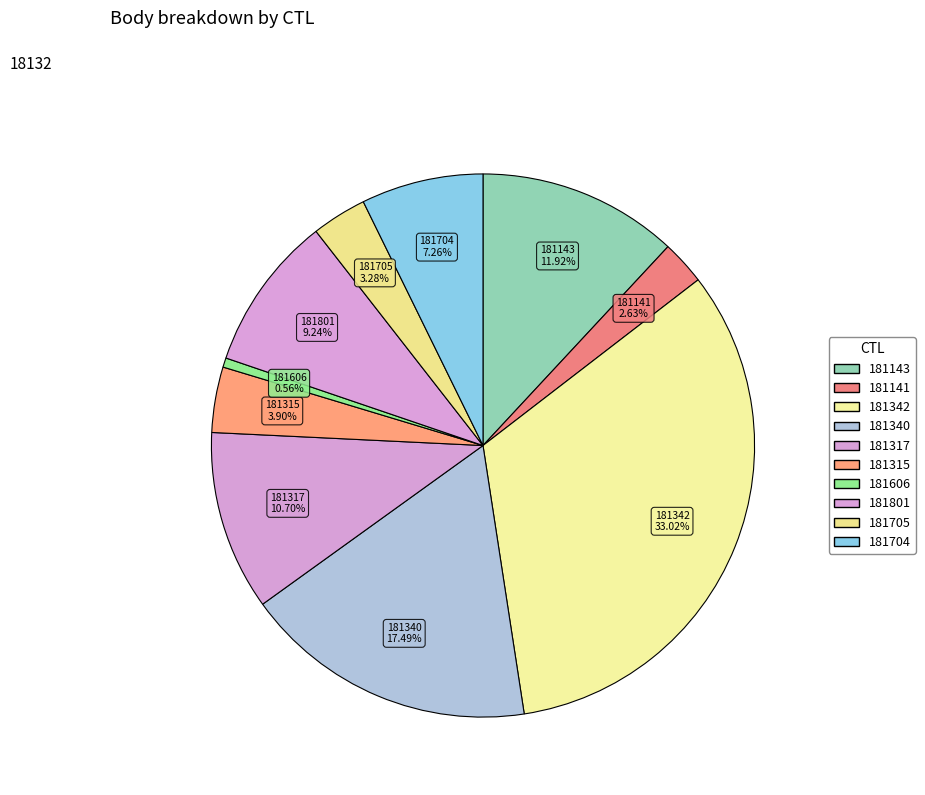

To the nearest percent, what is the difference between the 181315 and 181342 slice percentages?

29%